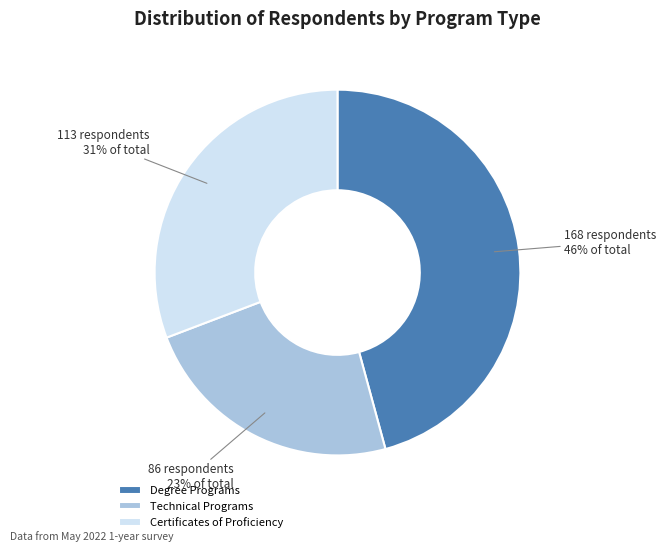

Between Certificates of Proficiency and Technical Programs, which is larger?

Certificates of Proficiency